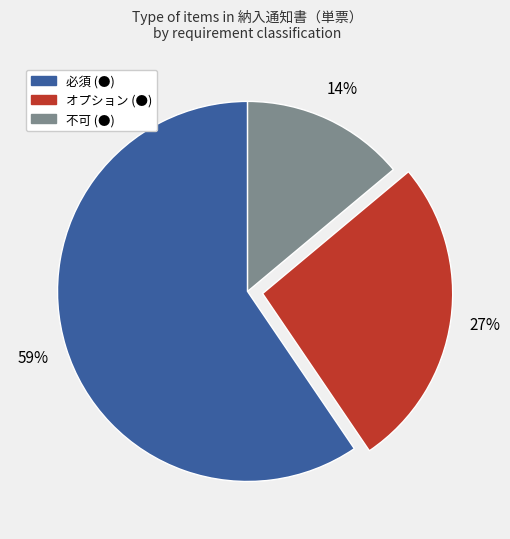

Between オプション (●) and 不可 (●), which is larger?

オプション (●)